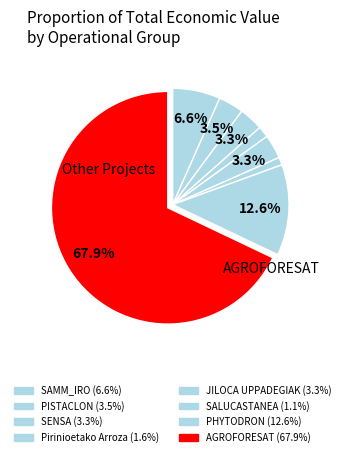

What percentage do Pirinioetako Arroza and SENSA together represent?

4.9%